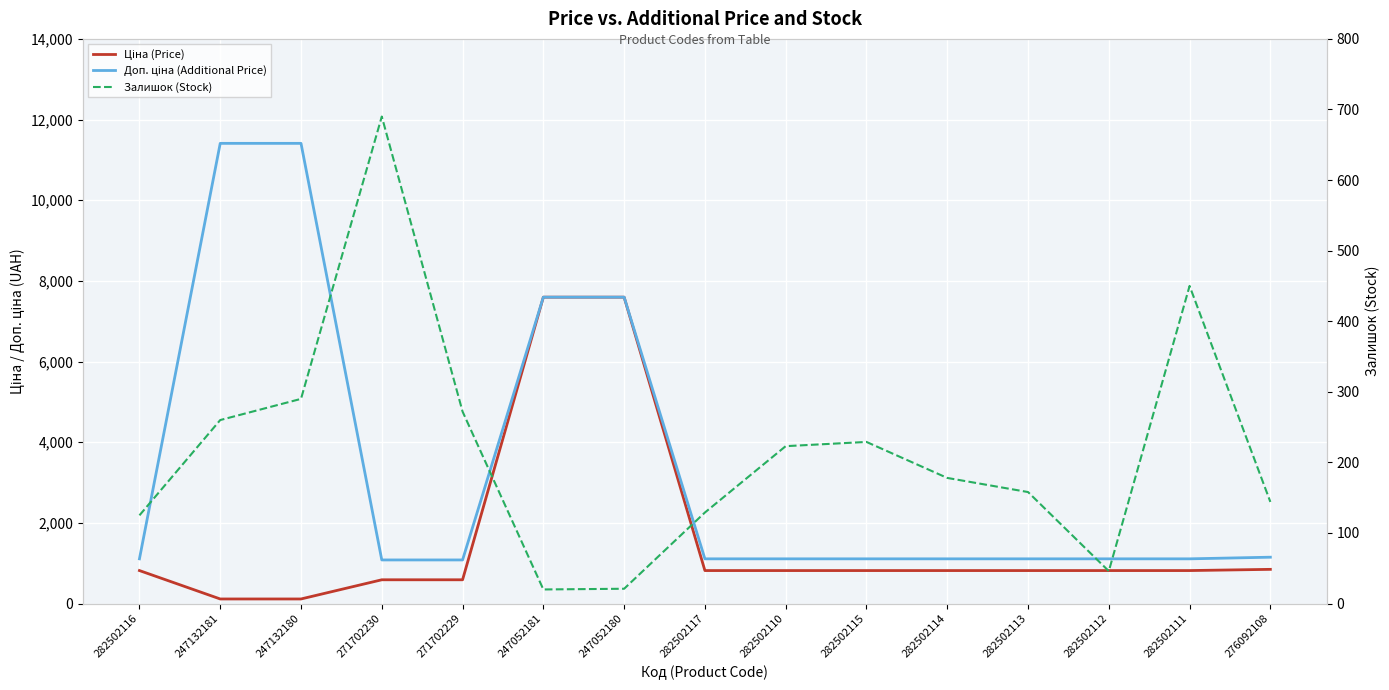

List the series in order of their overall mean, lowest first.

Залишок (Stock), Ціна (Price), Доп. ціна (Additional Price)